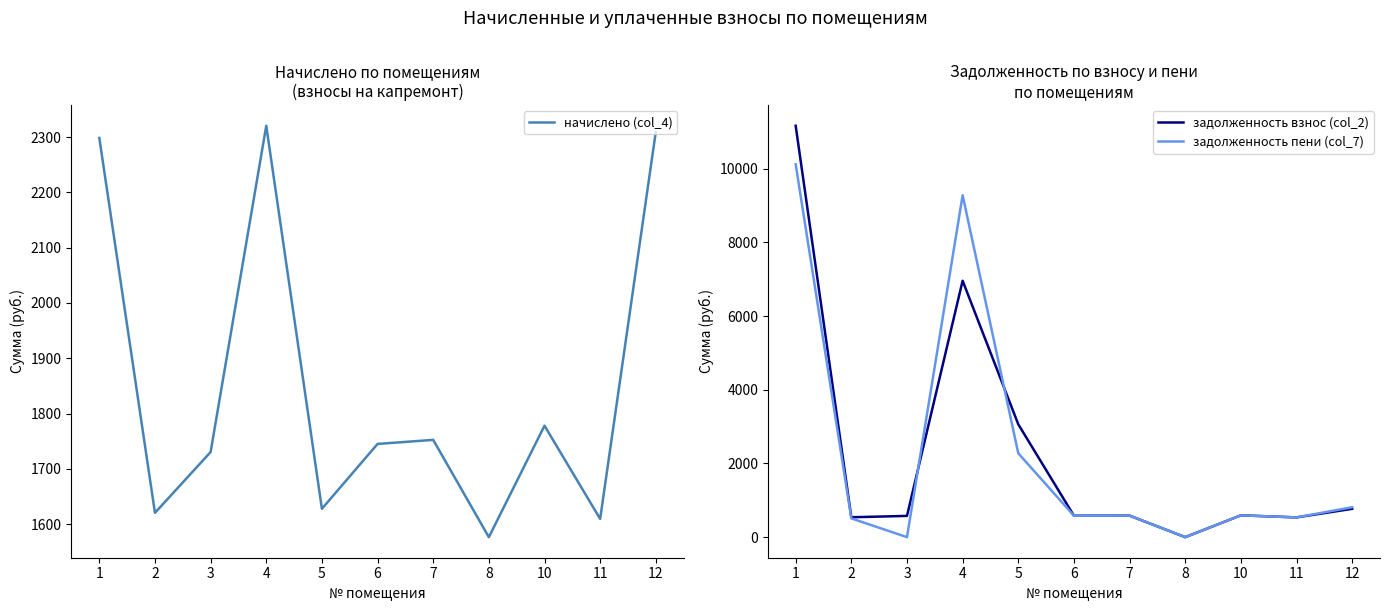

Reading left to right, list all the values displayed in this chart.

начислено (col_4): 1=2298.6	2=1620.4	3=1730.3	4=2320.6	5=1627.7	6=1745.0	7=1752.4	8=1576.4	10=1778.0	11=1609.4	12=2309.6
задолженность взнос (col_2): 1=11169.1	2=540.1	3=576.8	4=6961.8	5=3063.8	6=581.7	7=584.1	8=0.0	10=592.7	11=536.5	12=769.2
задолженность пени (col_7): 1=10121.5	2=509.1	3=0.0	4=9282.4	5=2277.1	6=581.7	7=584.1	8=0.0	10=592.7	11=536.5	12=812.2